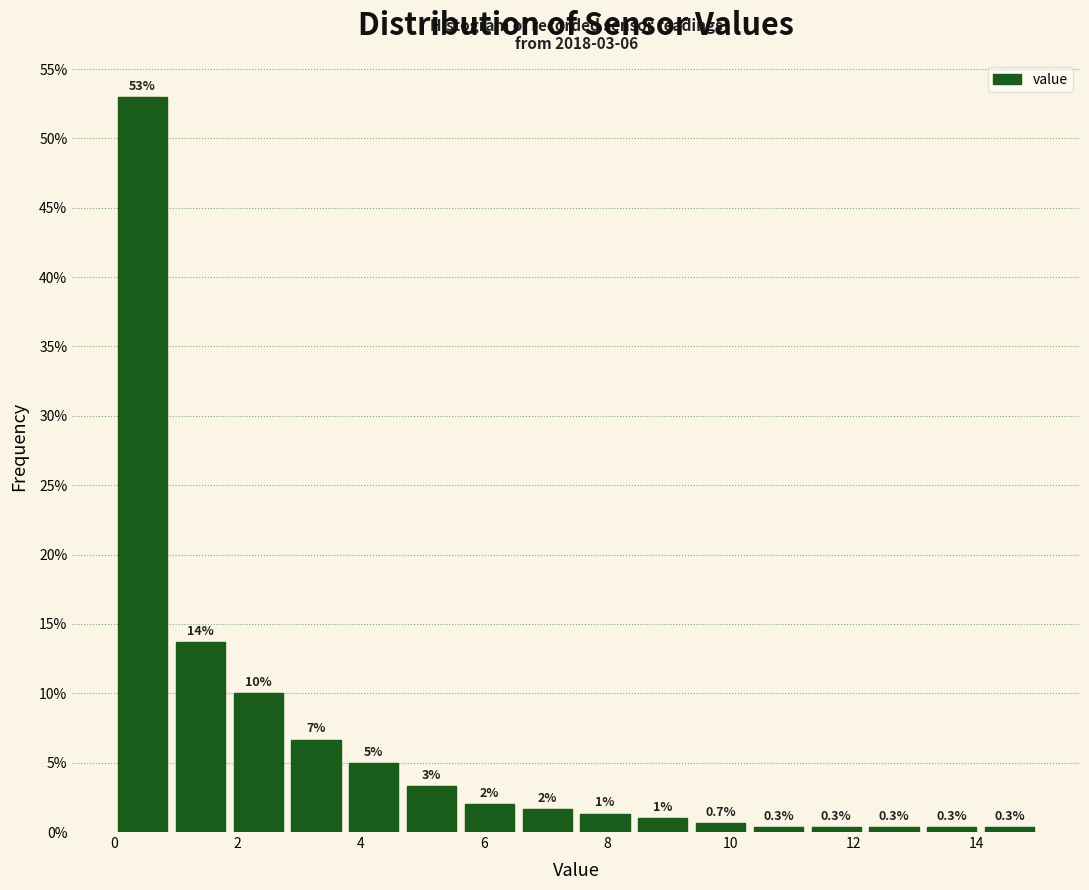

Over which range of the x-axis is the bar tallest?

0.0 to 1.0